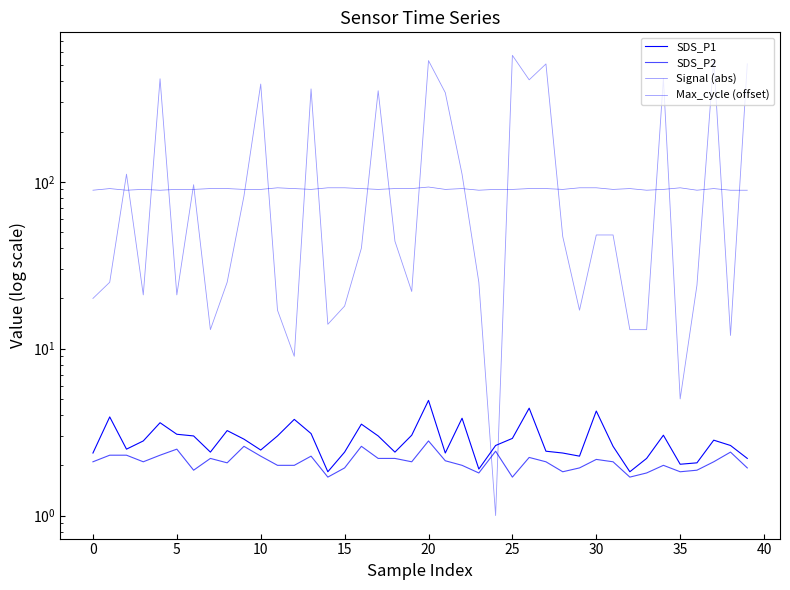

At 23, list the series in order from smallest to largest.

SDS_P2, SDS_P1, Max_cycle (offset), Signal (abs)